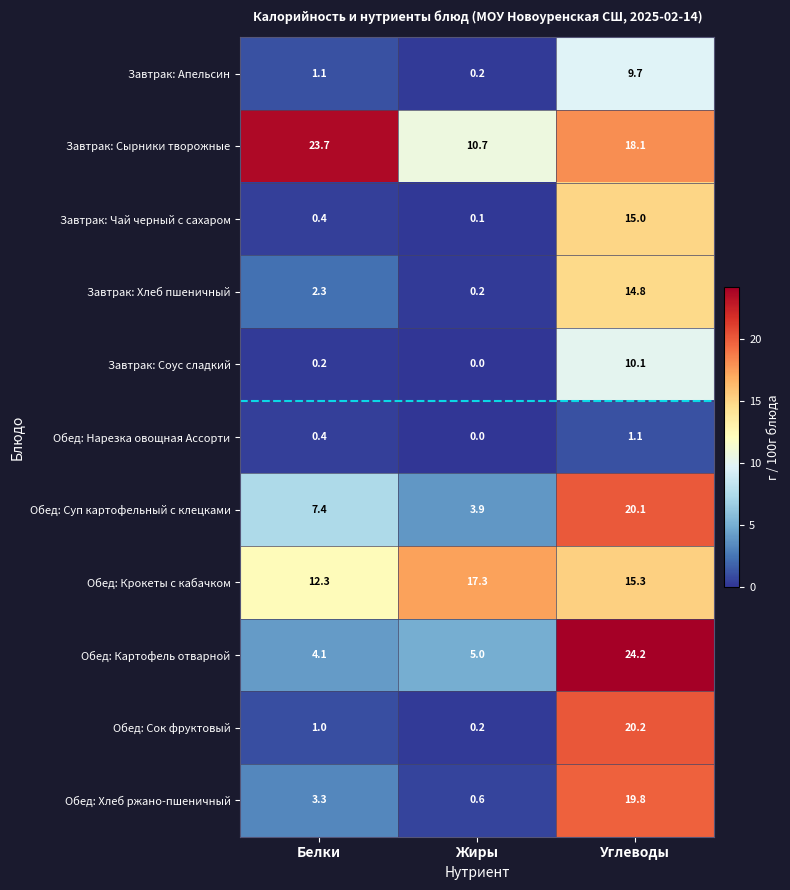

What is the average value of the Обед: Хлеб ржано-пшеничный series?

7.9